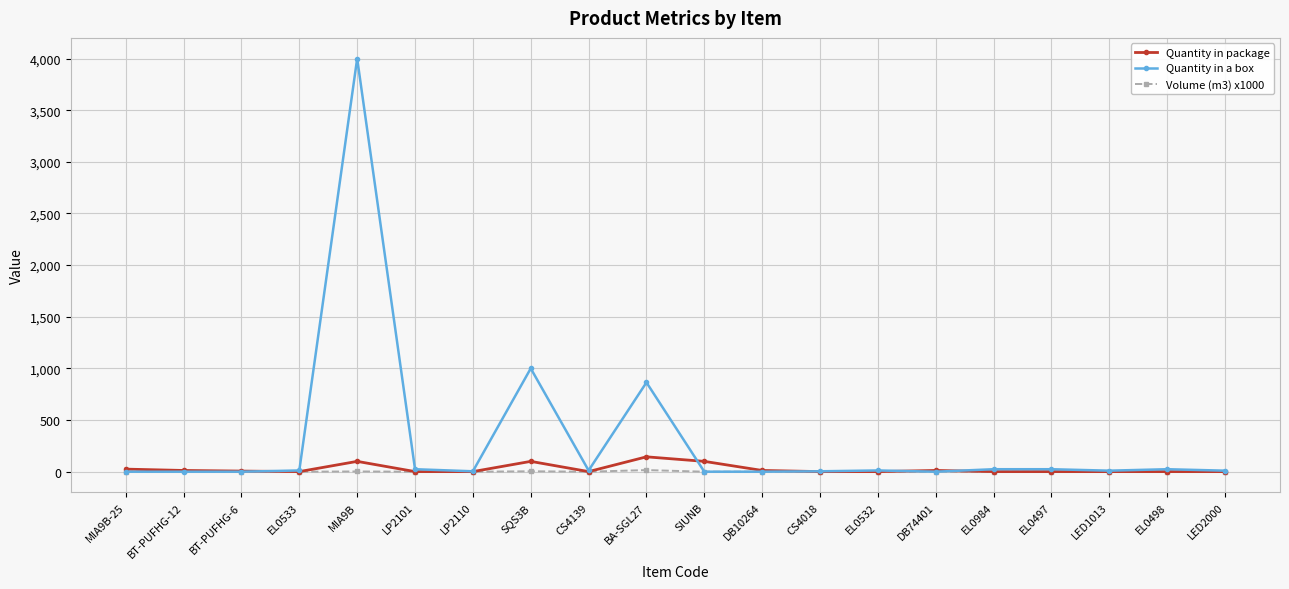

The value of Volume (m3) x1000 at SQS3B is 3.9. True or false?

True